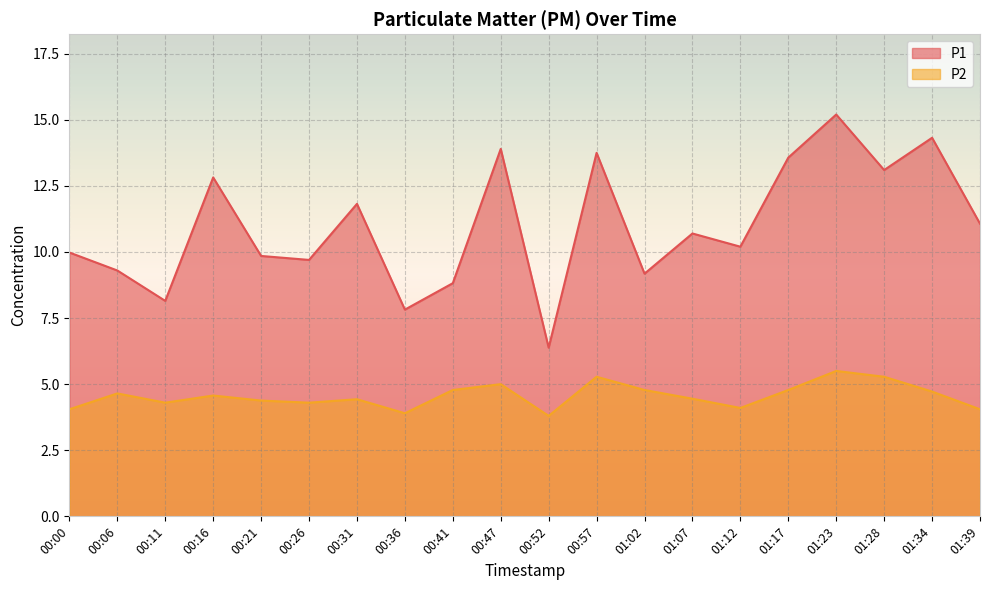

What is the average value of the P2 series?

4.6